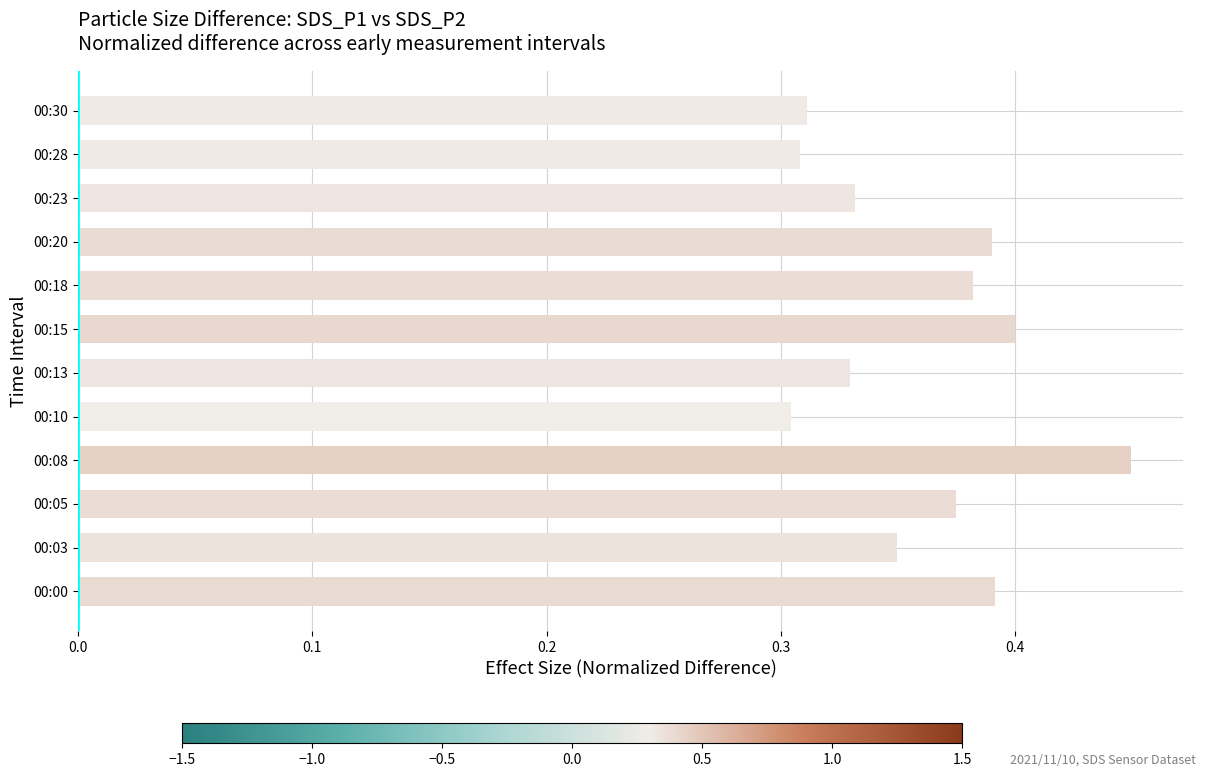

The chart shows a value of 0.3 at 00:23. True or false?

True